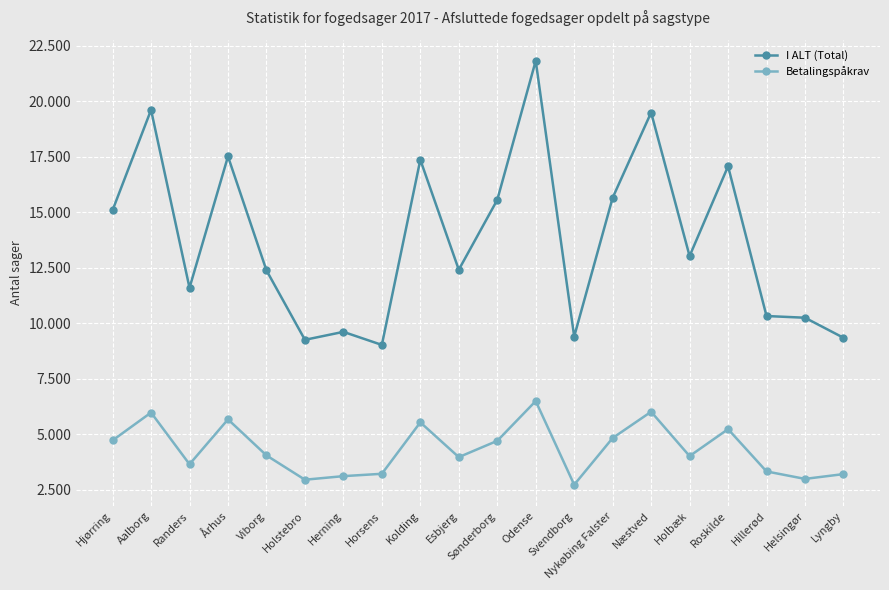

What are all the series names shown in the legend?

I ALT (Total), Betalingspåkrav